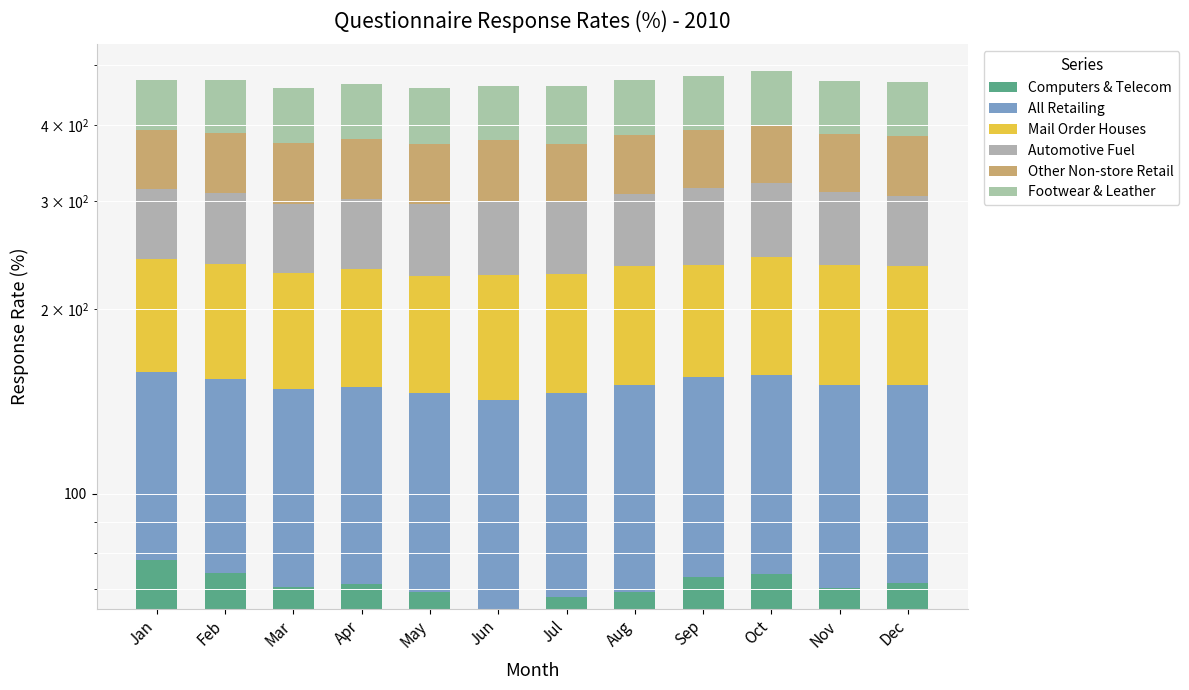

What is the approximate value of Other Non-store Retail at Feb?

77.8